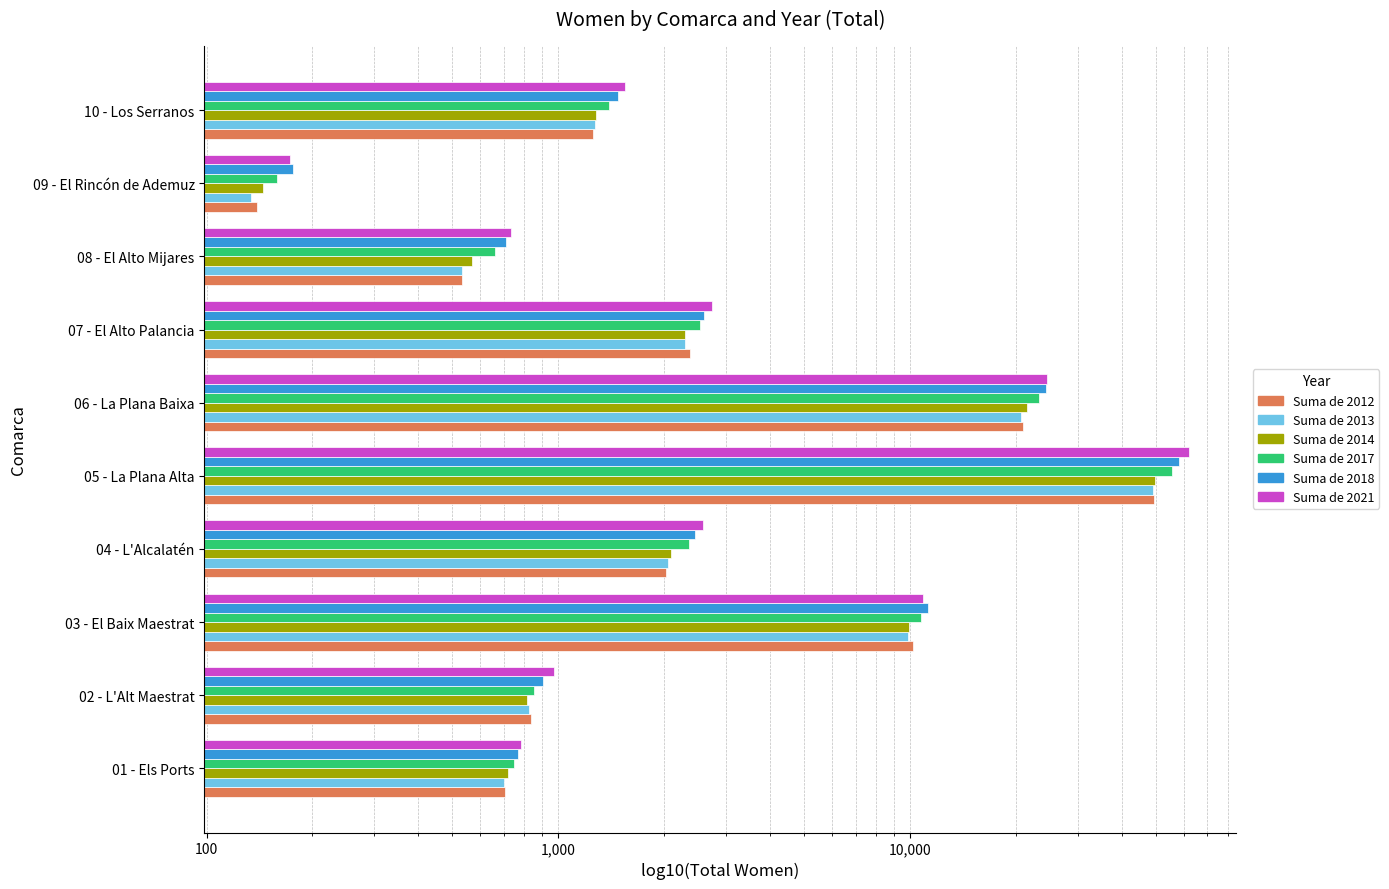

Which series has the largest range (max minus min)?

Suma de 2021